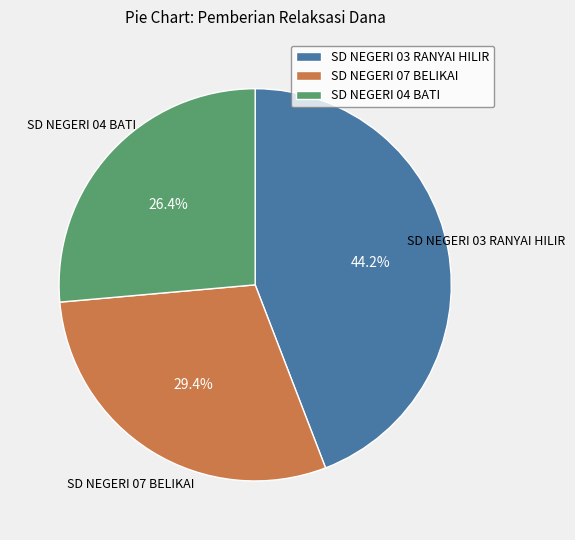

To the nearest percent, what is the difference between the largest and smallest slice percentages?

18%